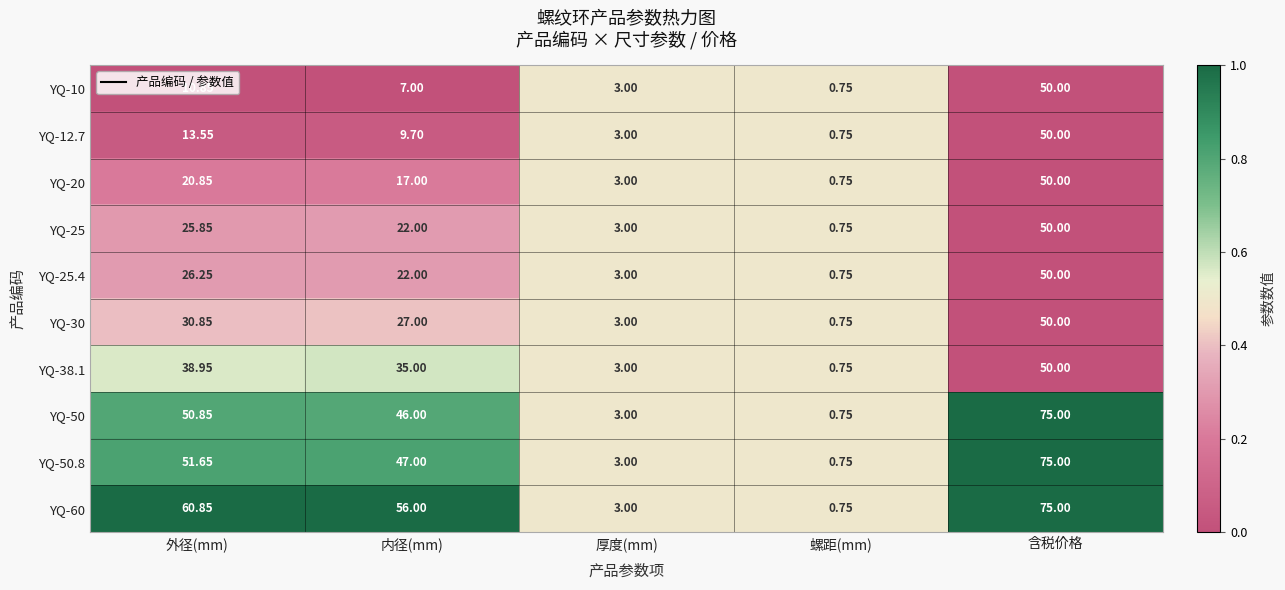

Which category has the lowest value across all series?

螺距(mm)